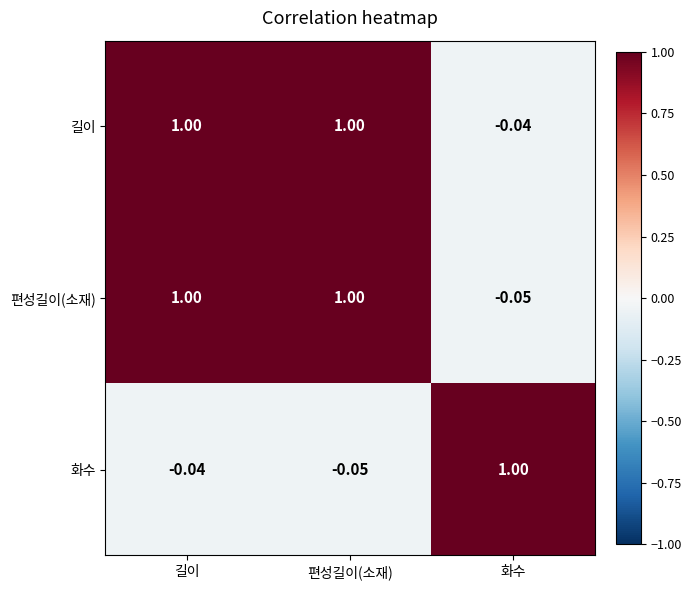

Between 길이 and 편성길이(소재), which series saw the biggest shift?

화수